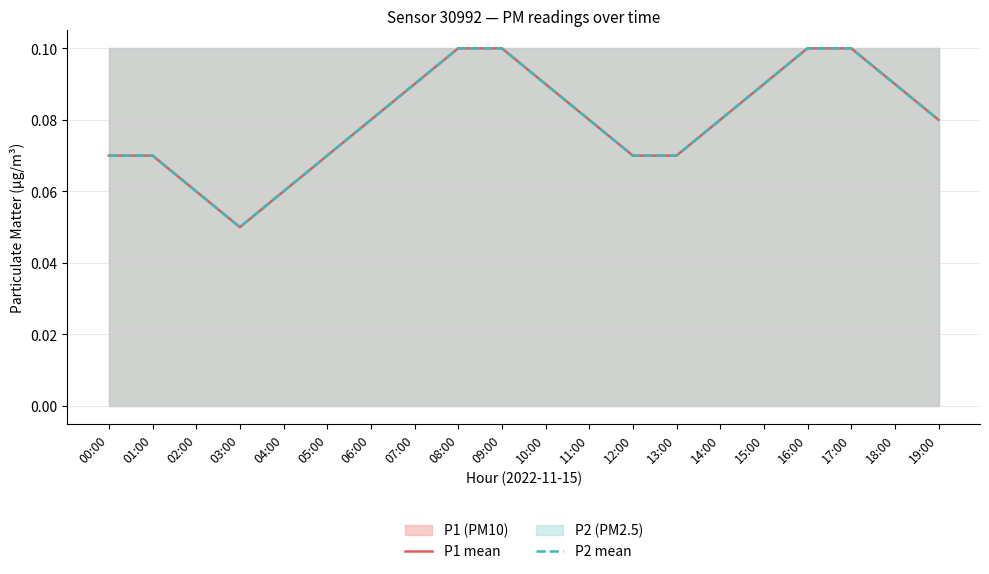

Where is P2 mean nearest to the value 0?

03:00